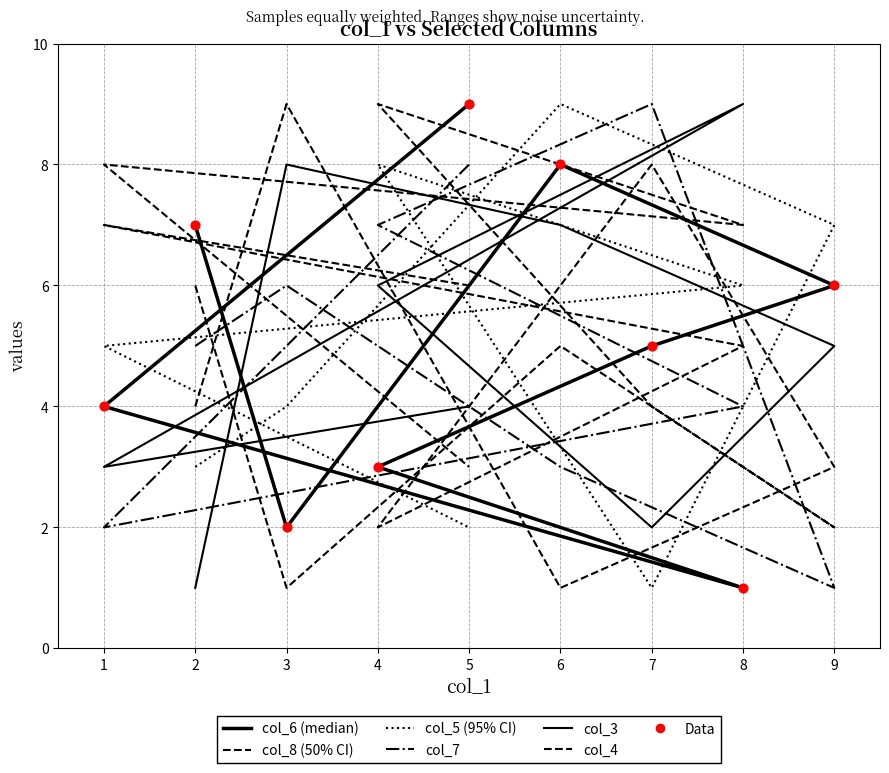

Which series has the largest total across all categories?

col_6